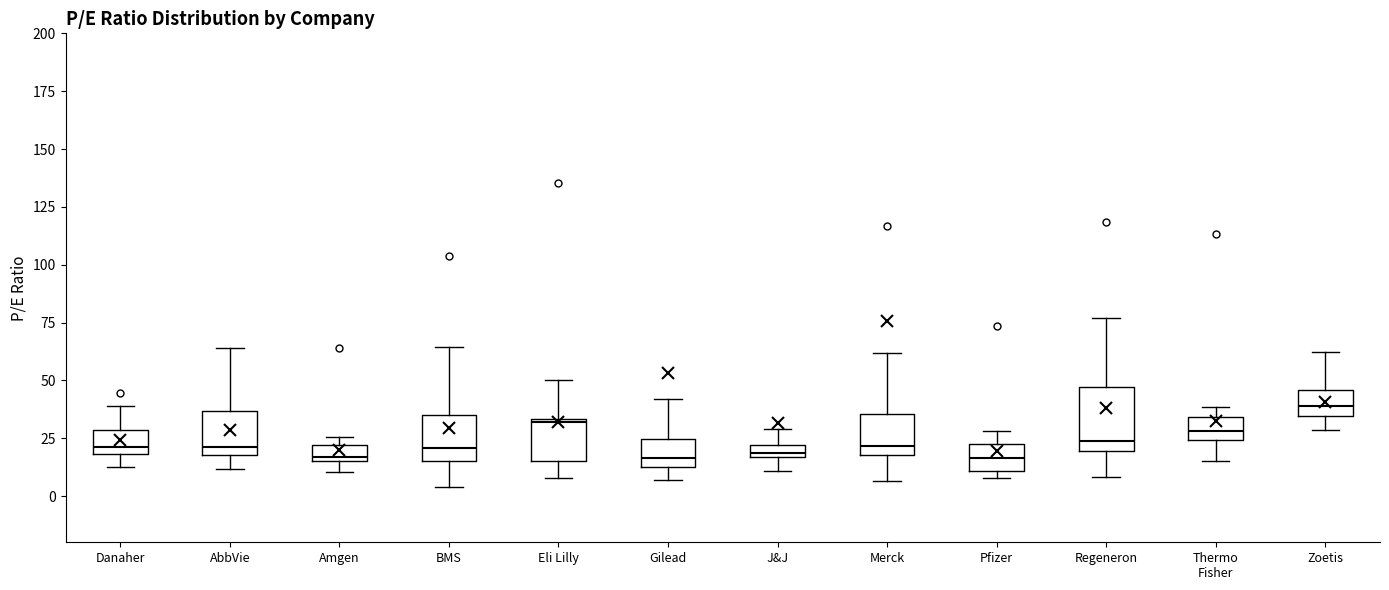

Where does the upper whisker of the box for BMS end on the y-axis? The values are not printed on the chart, so give them approximately, as read against the axis.

65